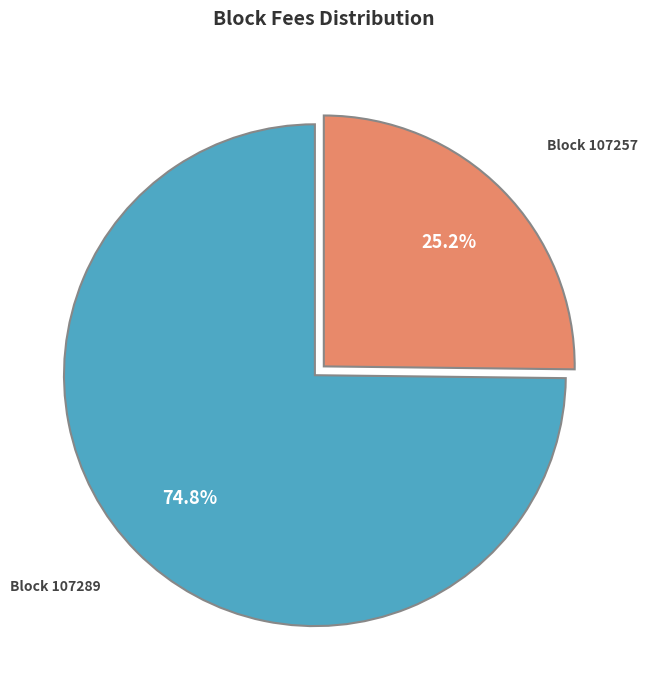

Does any single category account for the majority?

Yes